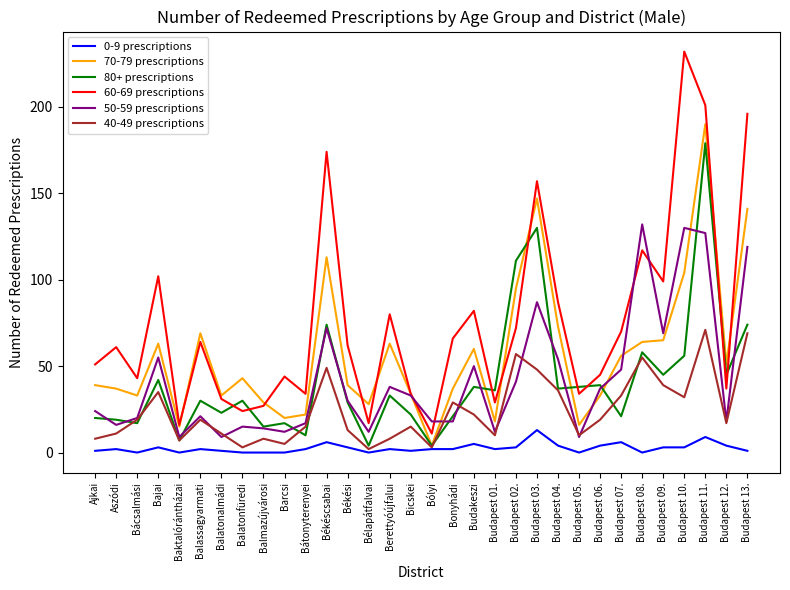

What is the average value of the 80+ prescriptions series?

41